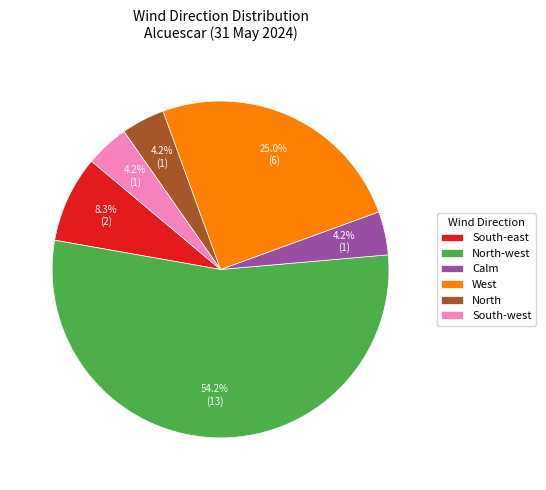

What is the ratio of the value at South-west to the value at Calm?

1.0